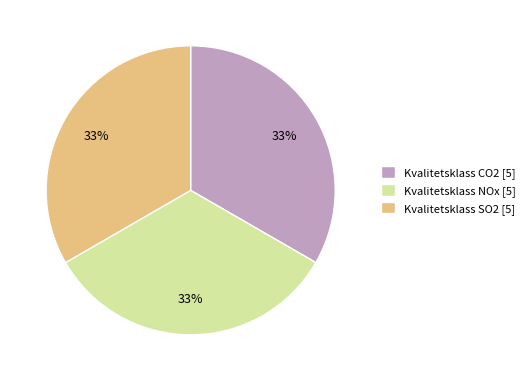

What is the ratio of the value at Kvalitetsklass CO2 [5] to the value at Kvalitetsklass NOx [5]?

1.0